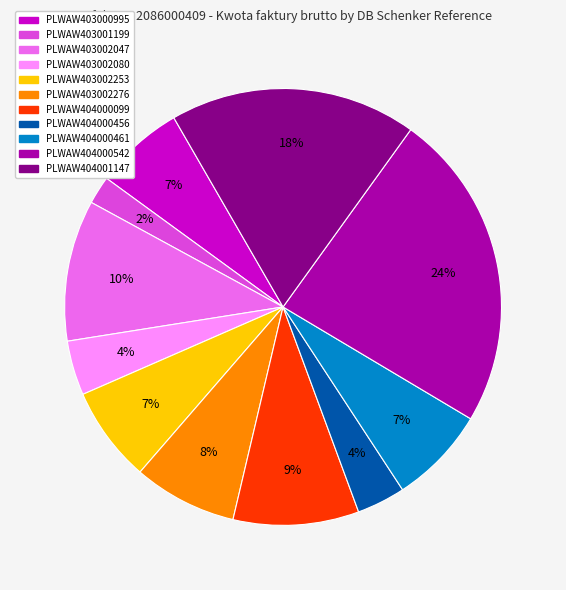

To the nearest percent, what is the difference between the largest and smallest slice percentages?

22%